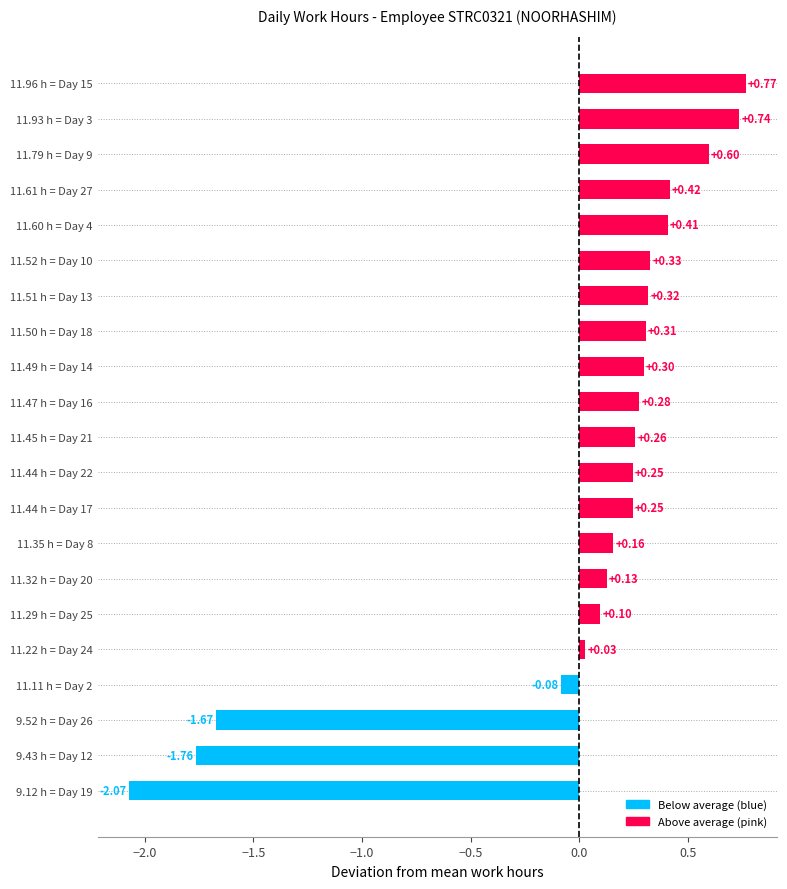

Does the chart contain stacked bars?

No